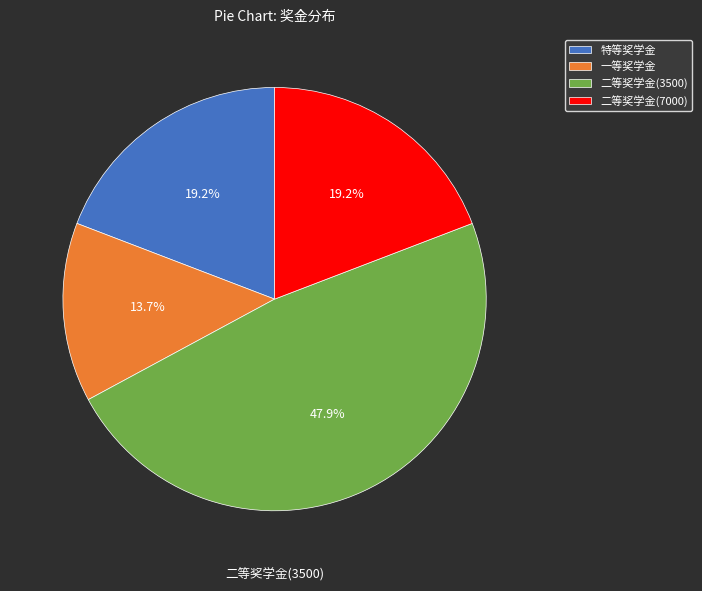

How much of the chart is everything except 一等奖学金?

86.3%